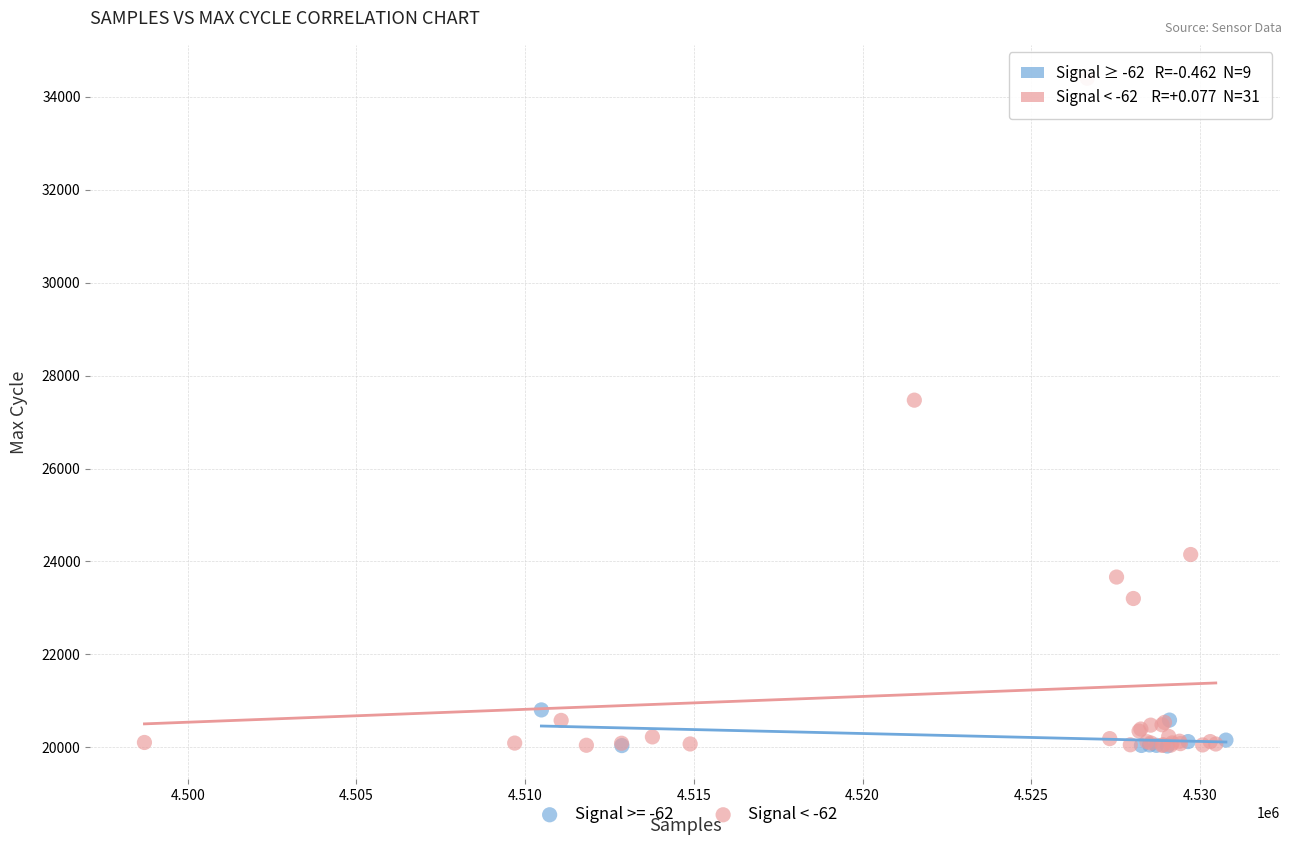

Which series contains the highest Y value?

Signal < -62